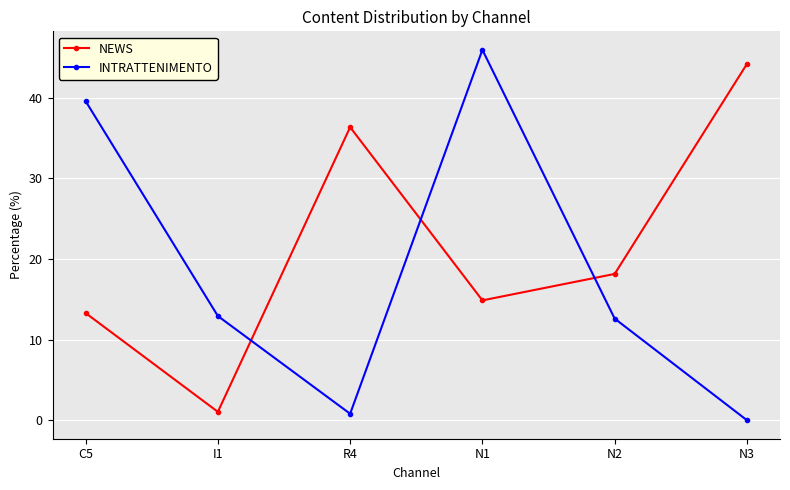

Reading left to right, list all the values displayed in this chart.

NEWS: C5=13.3	I1=1.0	R4=36.3	N1=14.9	N2=18.1	N3=44.2
INTRATTENIMENTO: C5=39.6	I1=12.9	R4=0.8	N1=45.9	N2=12.6	N3=0.0